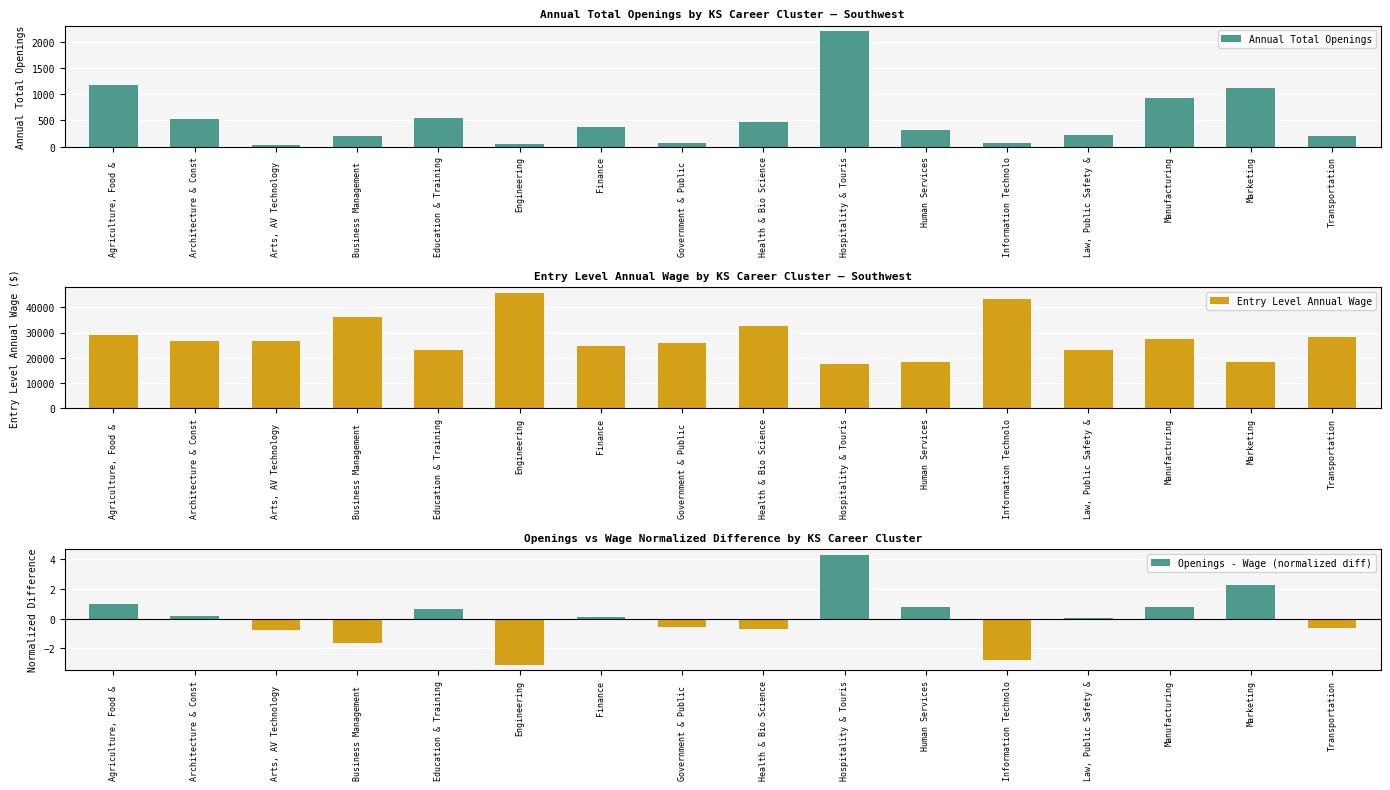

Are the bars horizontal?

No